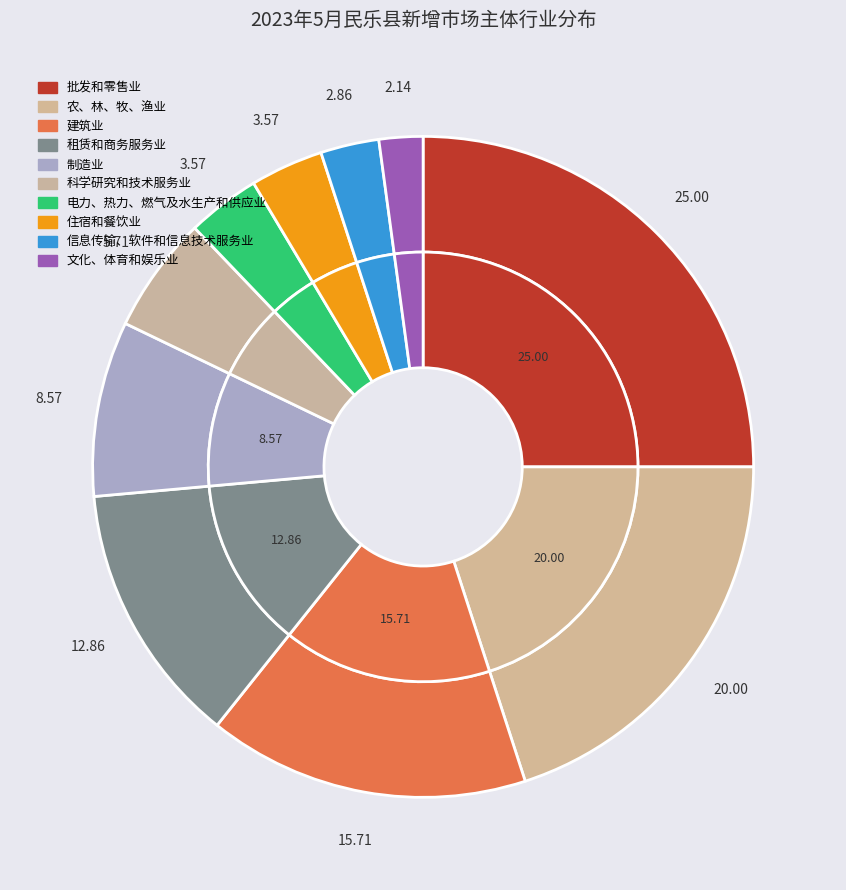

True or false: R | 文化、体育和娱乐业 accounts for 2% of the total.

True